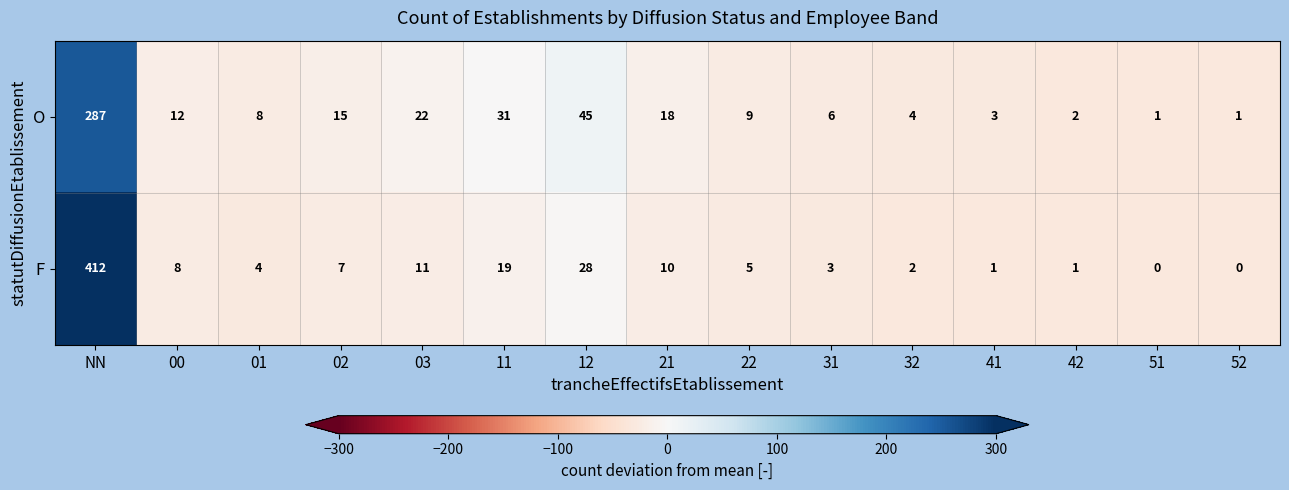

At which category is the sum across all series the highest?

NN